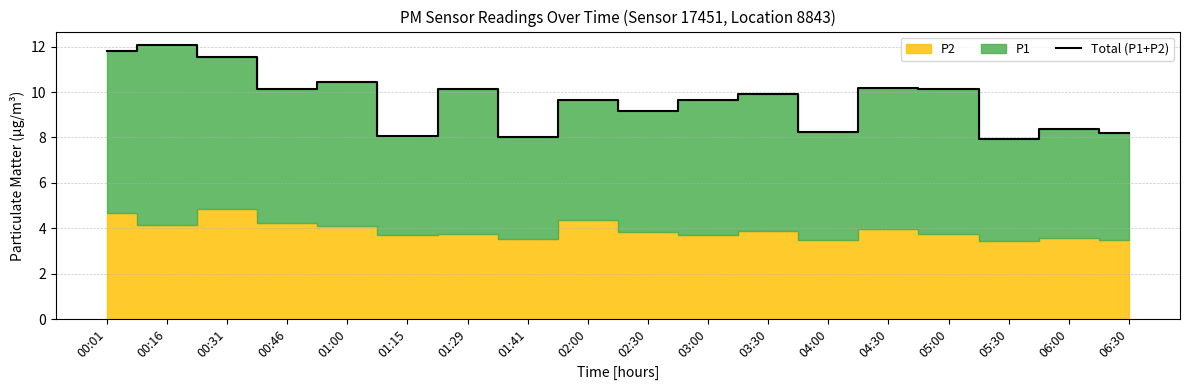

How many values exceed 9?

12